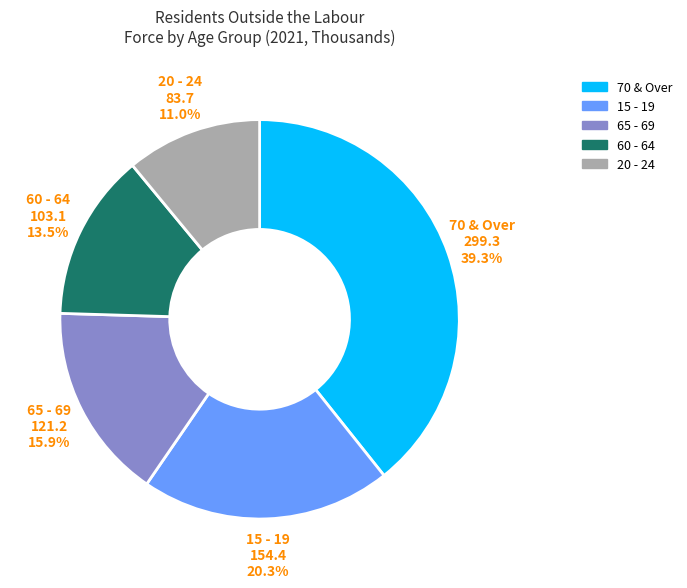

What percentage is the 15 - 19 slice, to the nearest percent?

20%